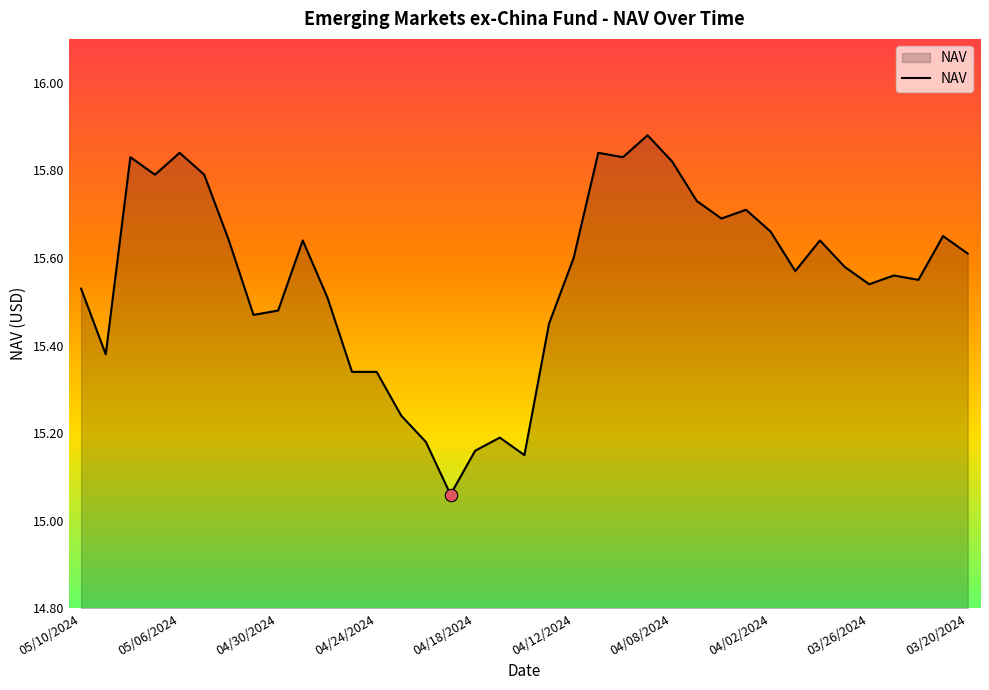

Is this an area chart (filled region under the line)?

Yes